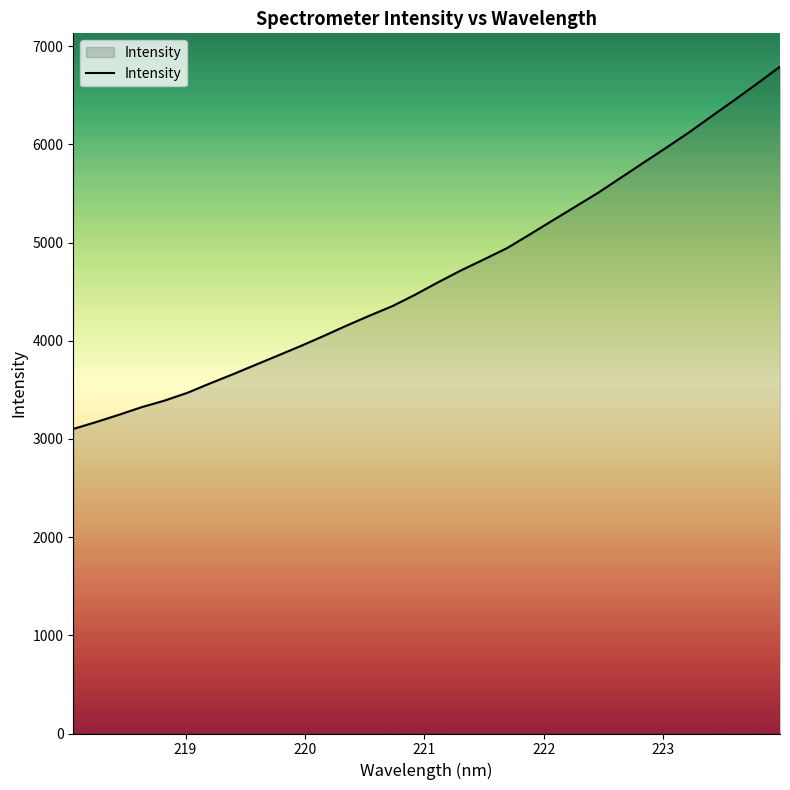

What is the minimum value shown in the chart?

3101.6